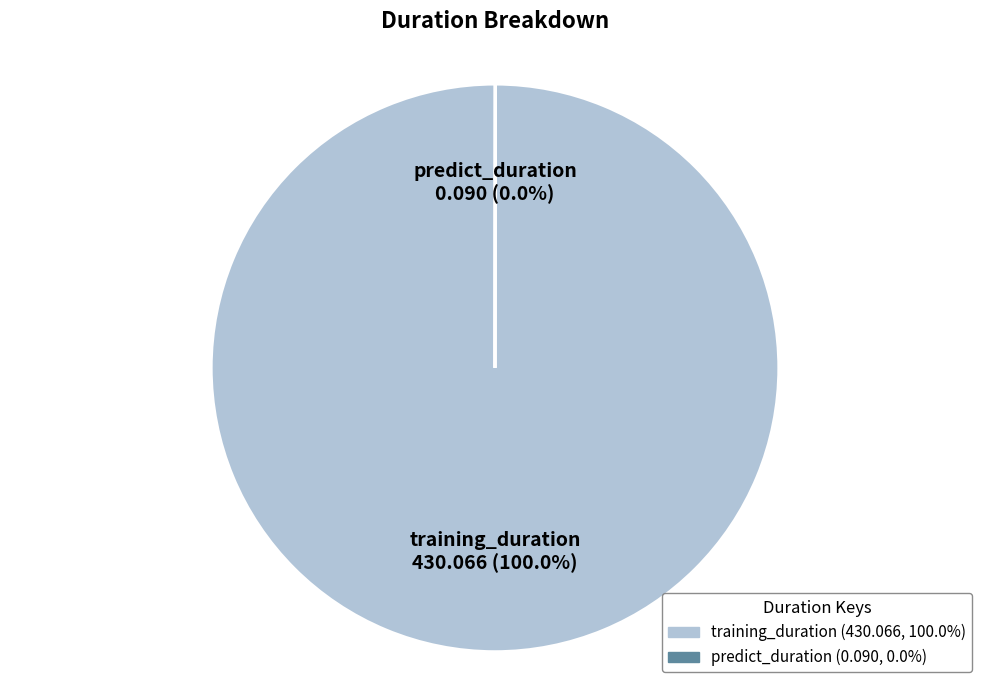

To the nearest percent, what is the difference between the largest and smallest slice percentages?

100%